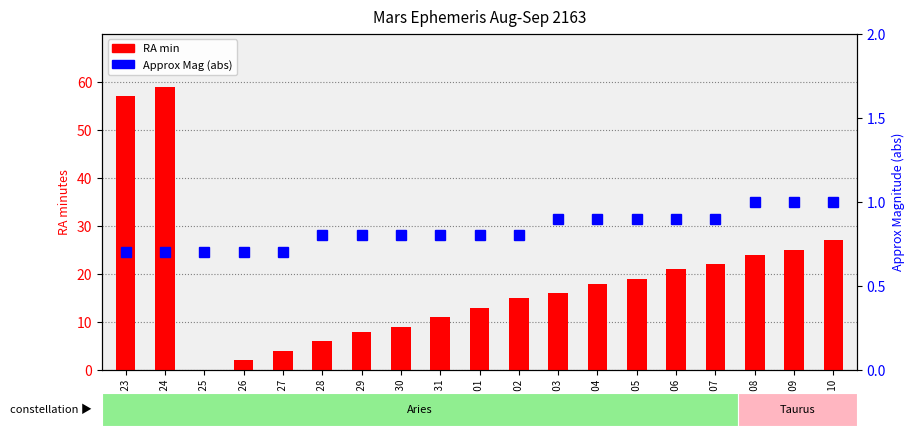

True or false: RA min has a value of 22.0 at Sep 07.

True